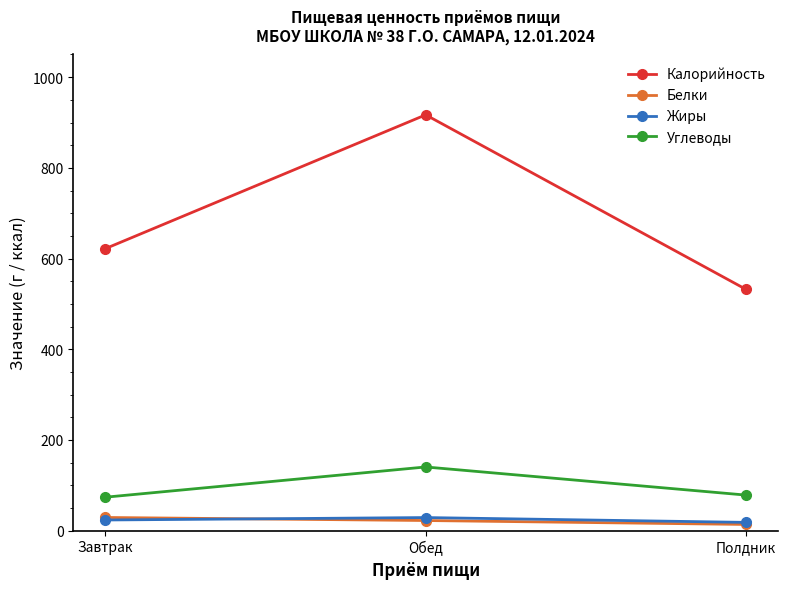

What is the label of the 3rd point from the left?

Полдник